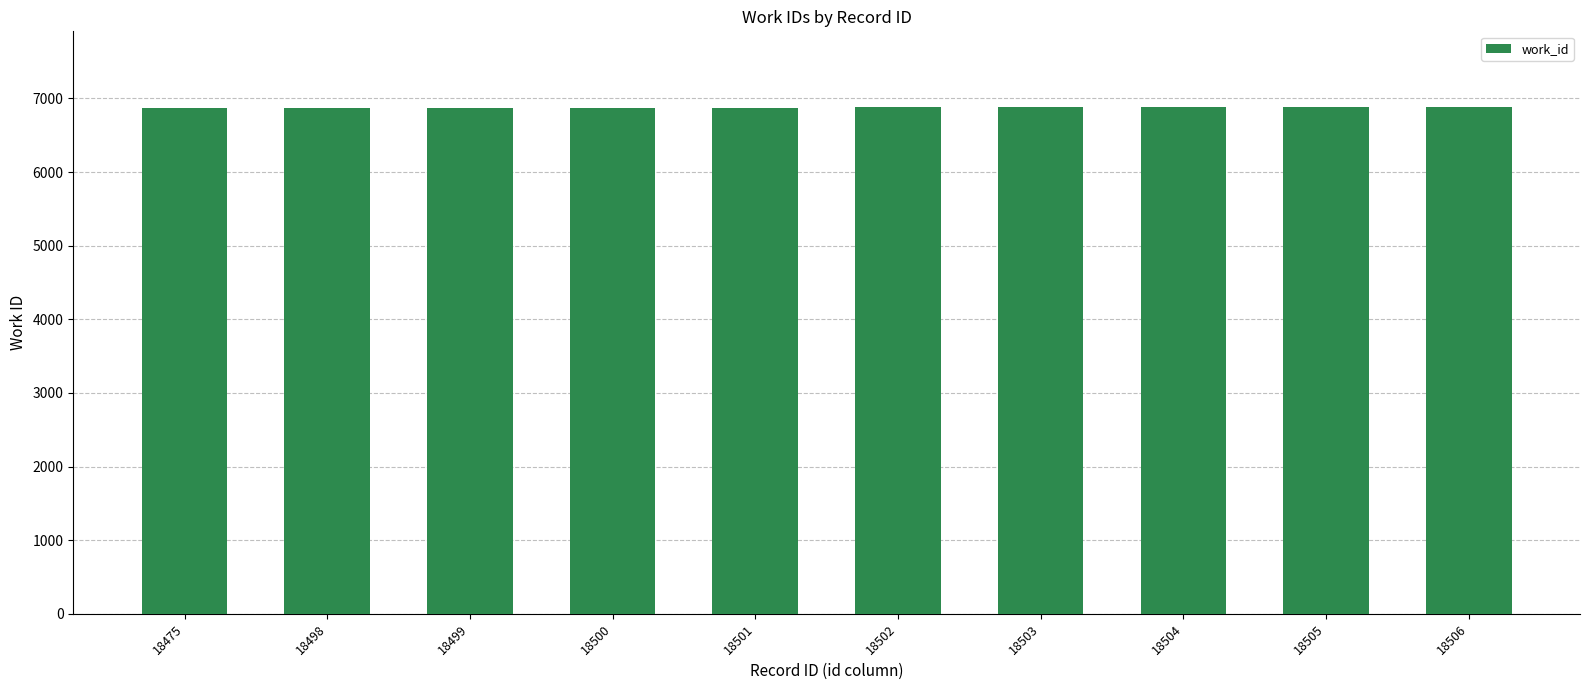

What is the approximate value at 18499?

6875